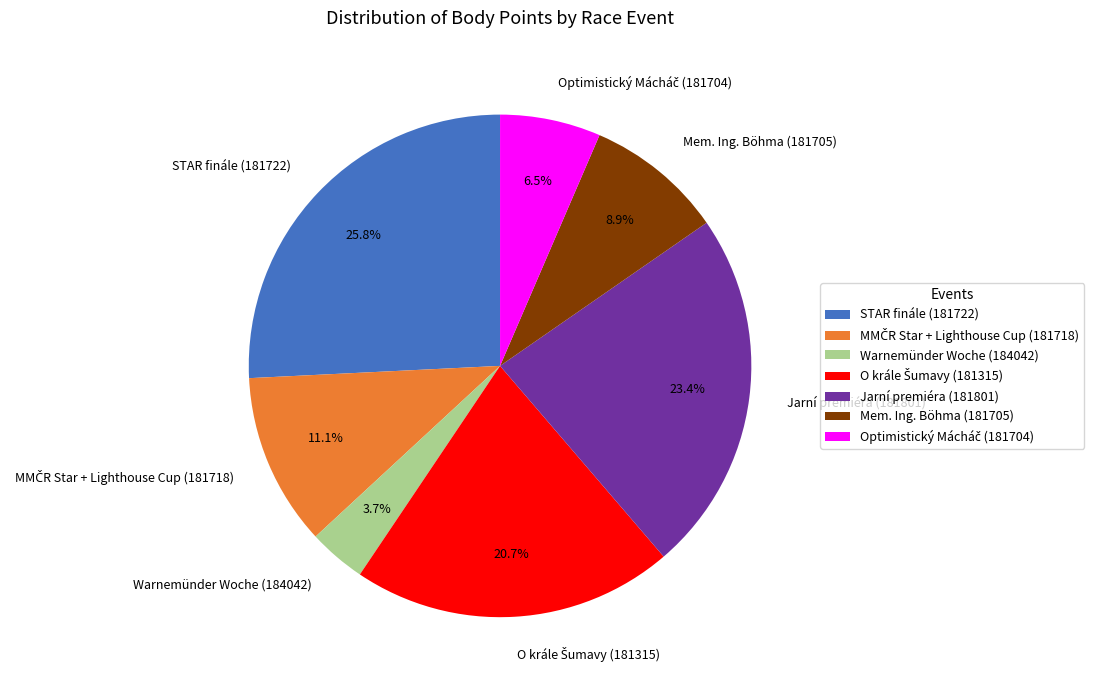

What is the ratio of the value at Jarní premiéra (181801) to the value at STAR finále (181722)?

0.9